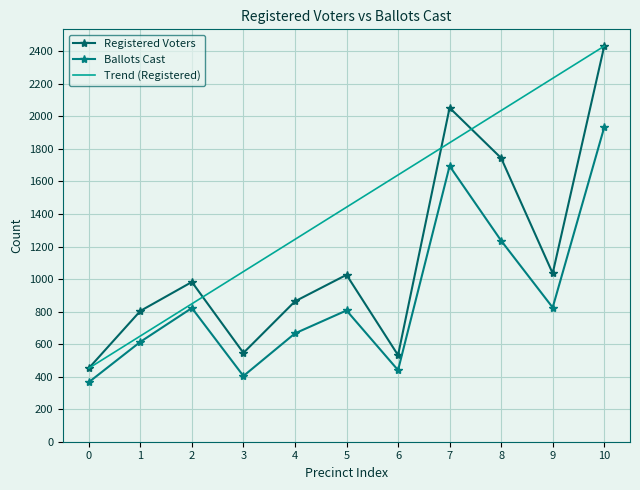

What is the lowest value of the Registered Voters series?

452